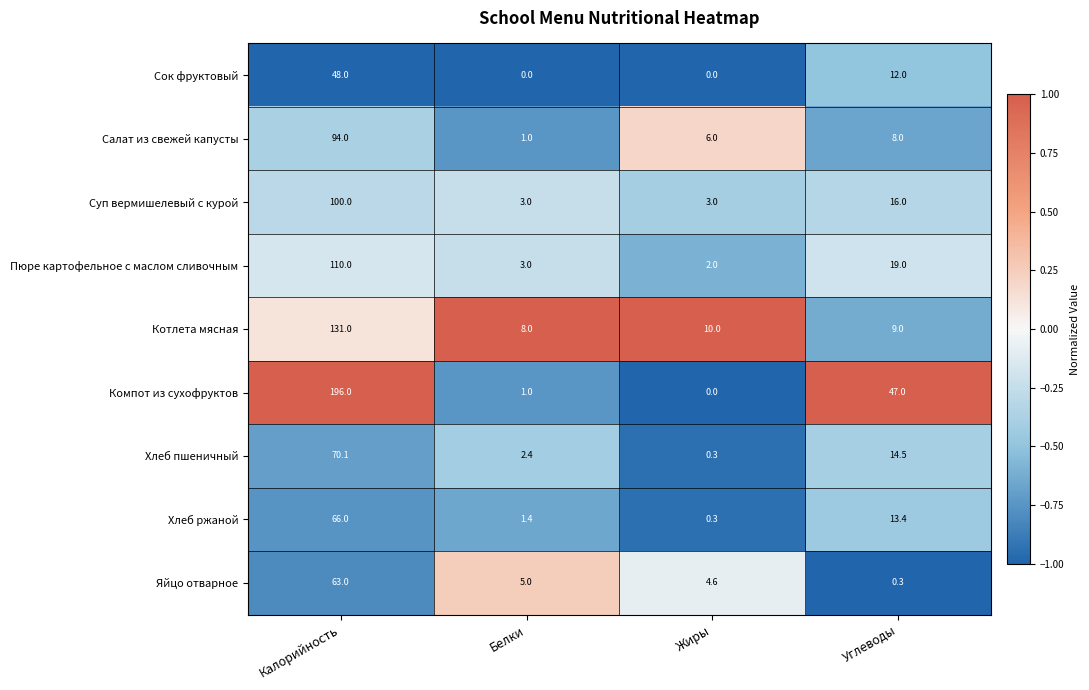

Between Калорийность and Жиры, which series saw the biggest shift?

Компот из сухофруктов